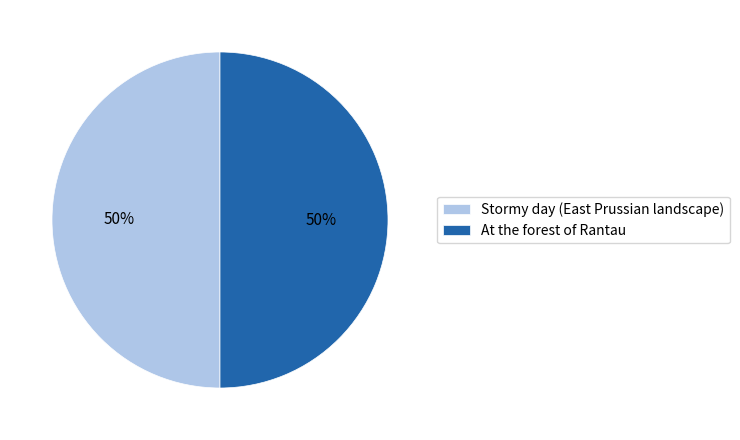

What percentage is the At the forest of Rantau slice, to the nearest percent?

50%